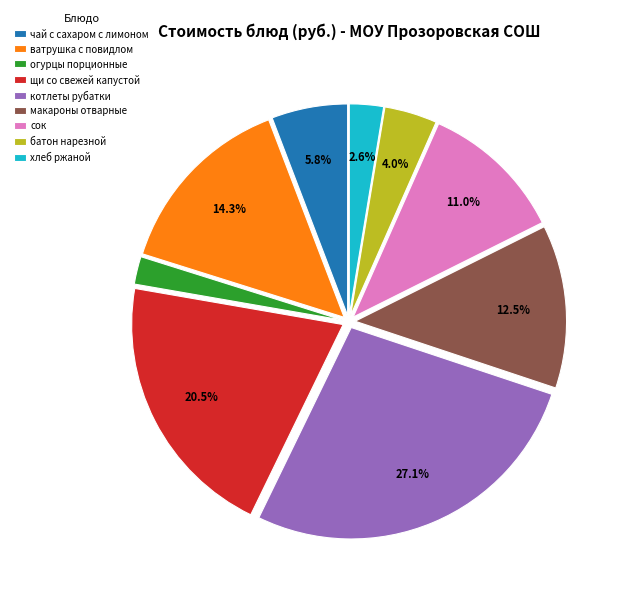

Which category has the biggest portion of the pie?

котлеты рубатки